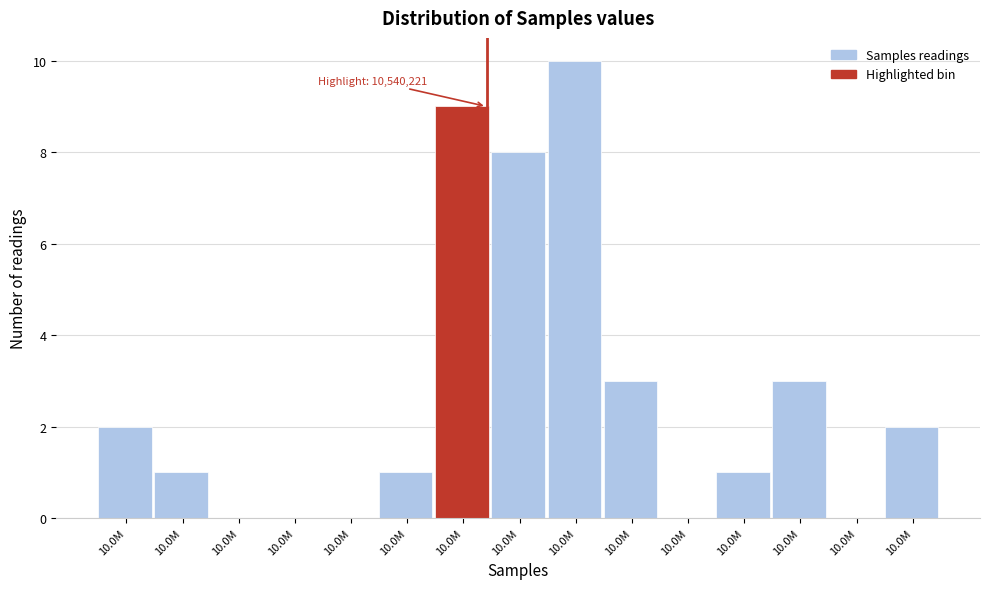

Count the number of categories in the chart.

15